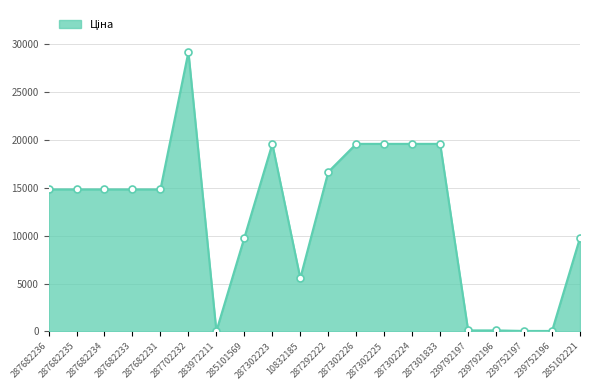

Which label corresponds to the largest value in the chart?

287702232